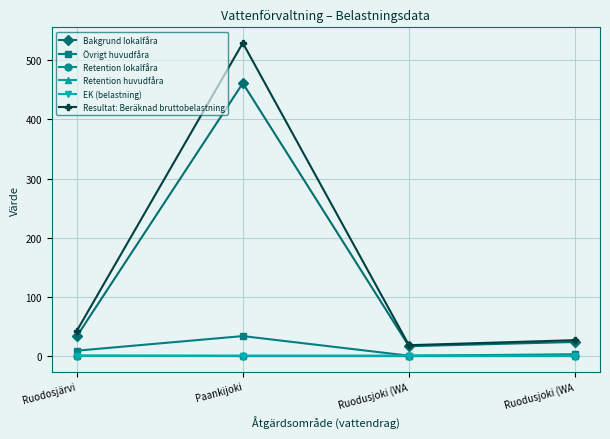

Which series has the largest total across all categories?

Resultat: Beräknad bruttobelastning